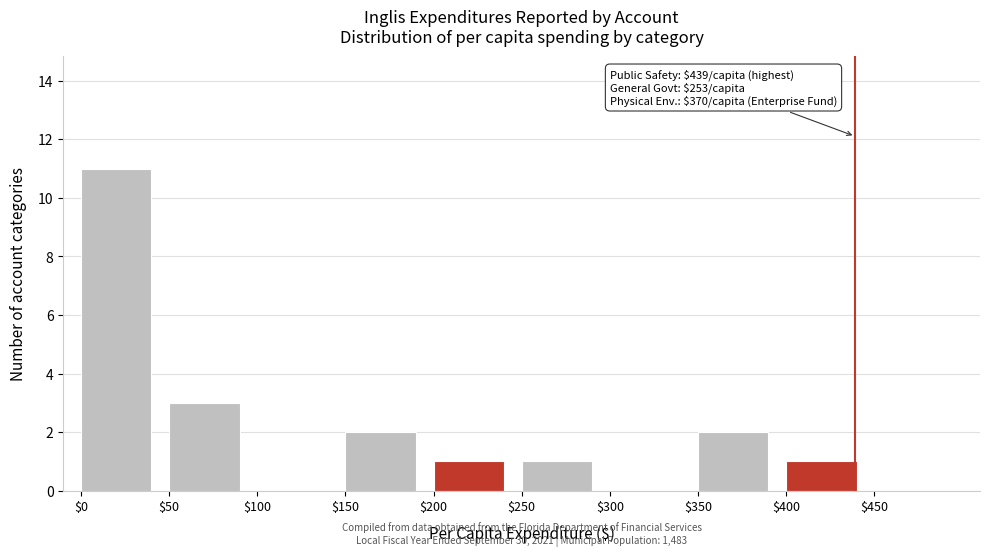

The chart shows a value of 3 at $50. True or false?

True